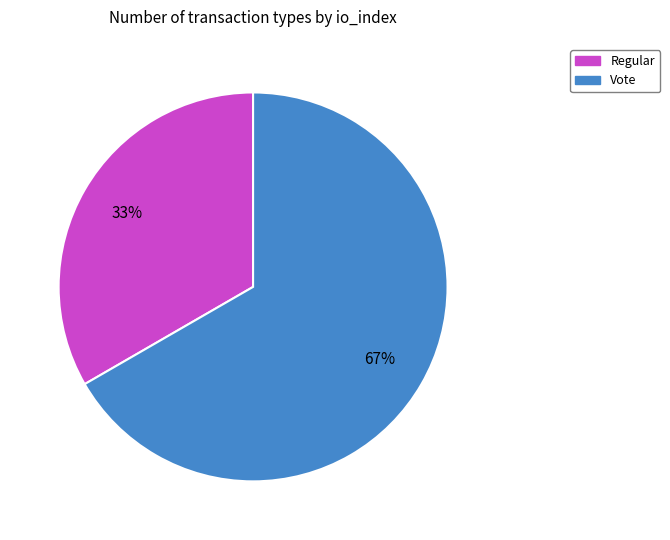

To the nearest percent, what is the combined percentage of Vote and Regular?

100%